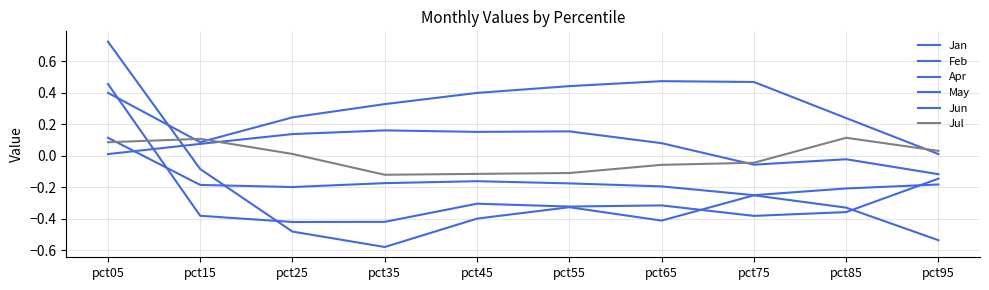

Does the chart have visible grid lines?

Yes